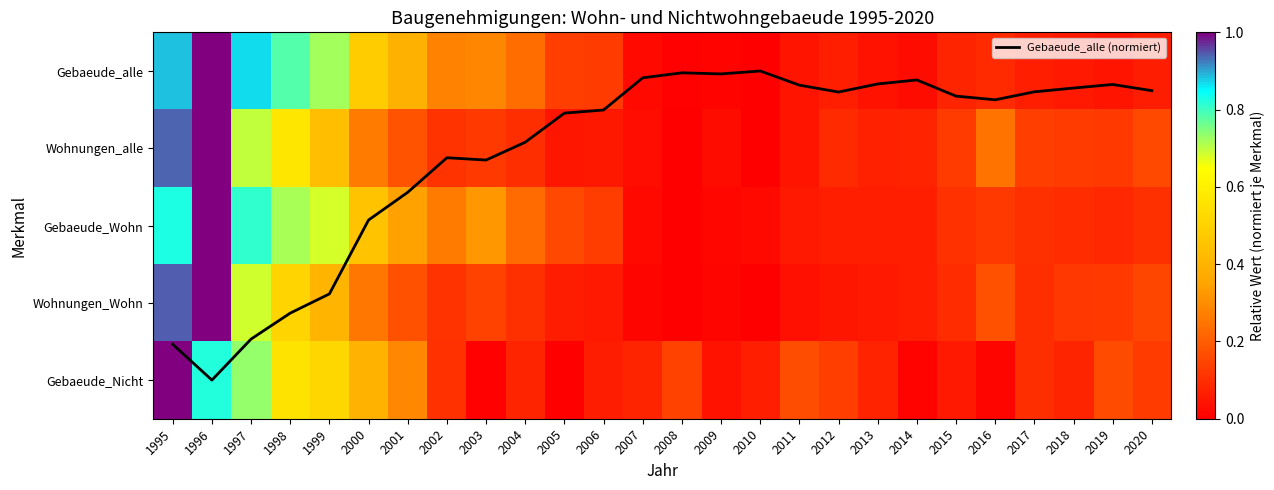

Which series changed the most between 2014 and 2017?

Gebaeude_alle (normiert)